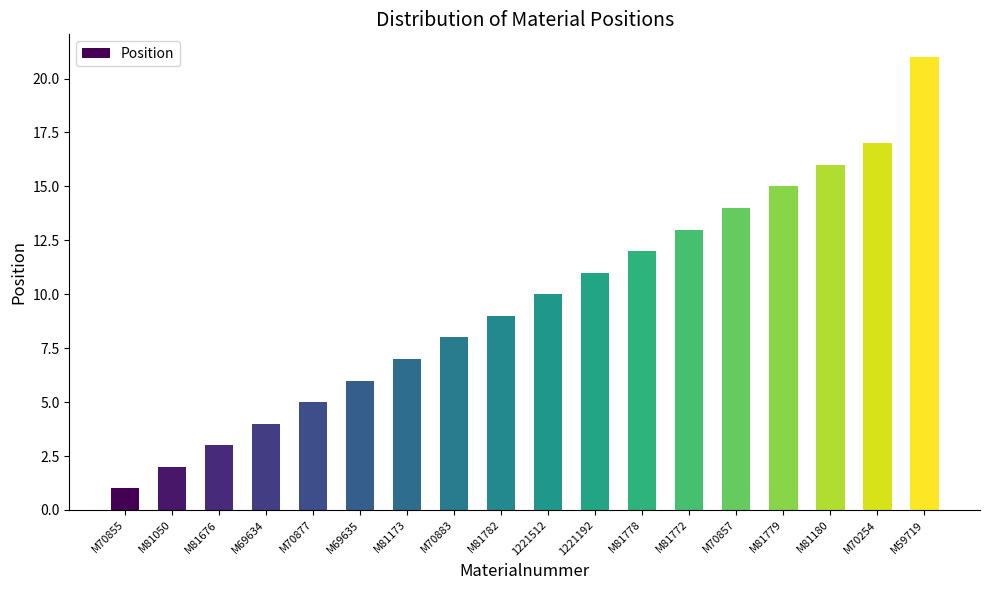

Reading right to left, transcribe all the data shown in this chart.

M59719=21	M70254=17	M81180=16	M81779=15	M70857=14	M81772=13	M81778=12	1221192=11	1221512=10	M81782=9	M70883=8	M81173=7	M69635=6	M70877=5	M69634=4	M81676=3	M81050=2	M70855=1